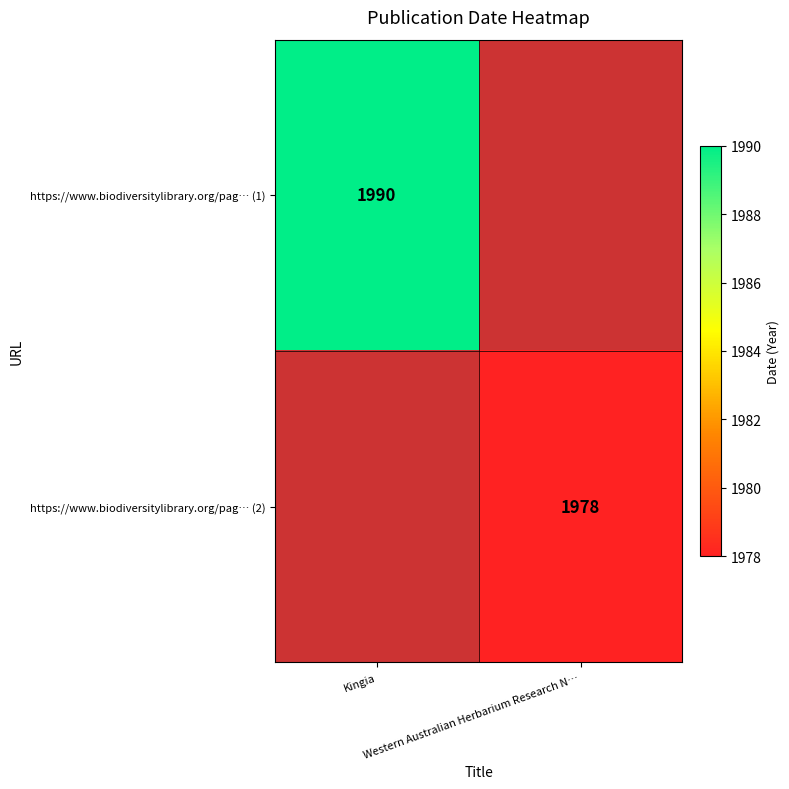

Which category has the highest value in the https://www.biodiversitylibrary.org/pag… (1) series?

Kingia